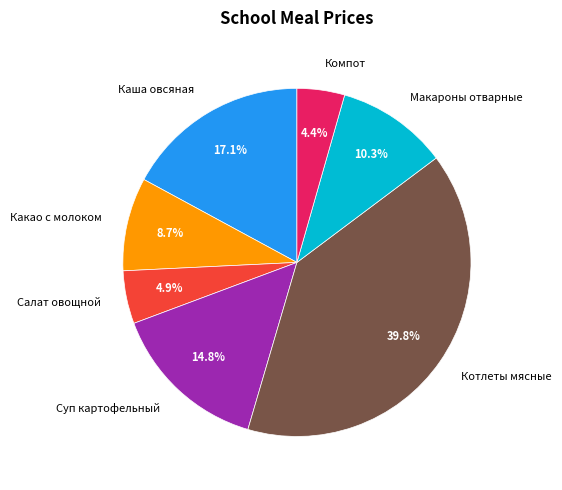

What is the smallest slice in the pie chart?

Компот